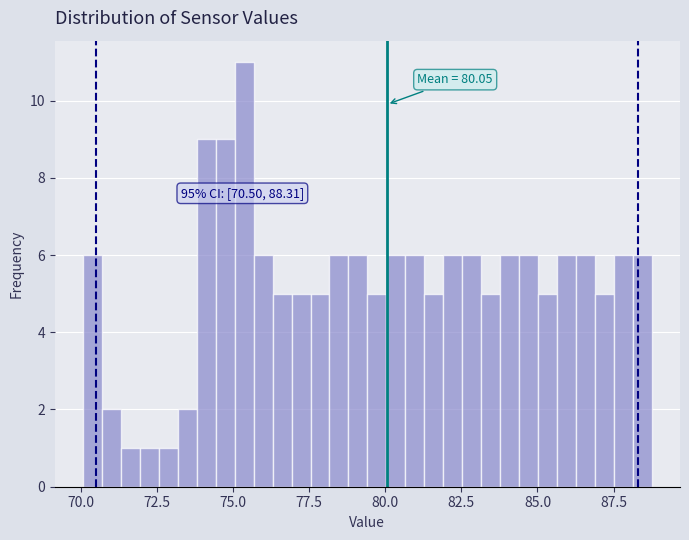

Around what value on the x-axis is the tallest bar? Give the approximate position of its centre, as read against the axis.

75.5